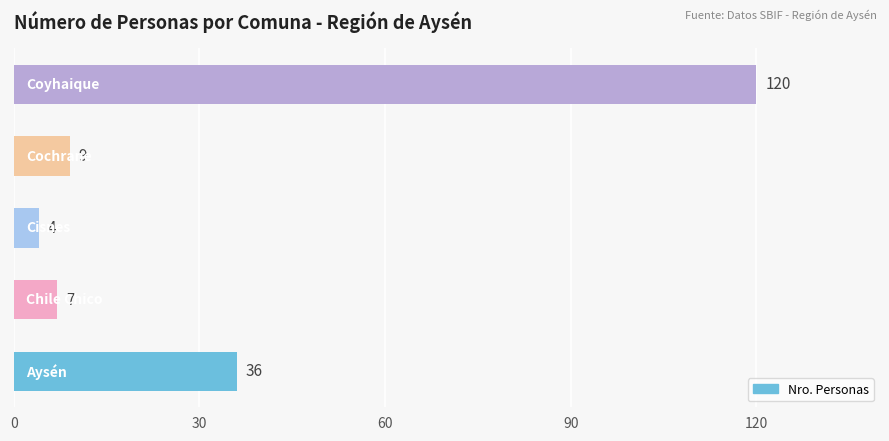

What is the average value?

35